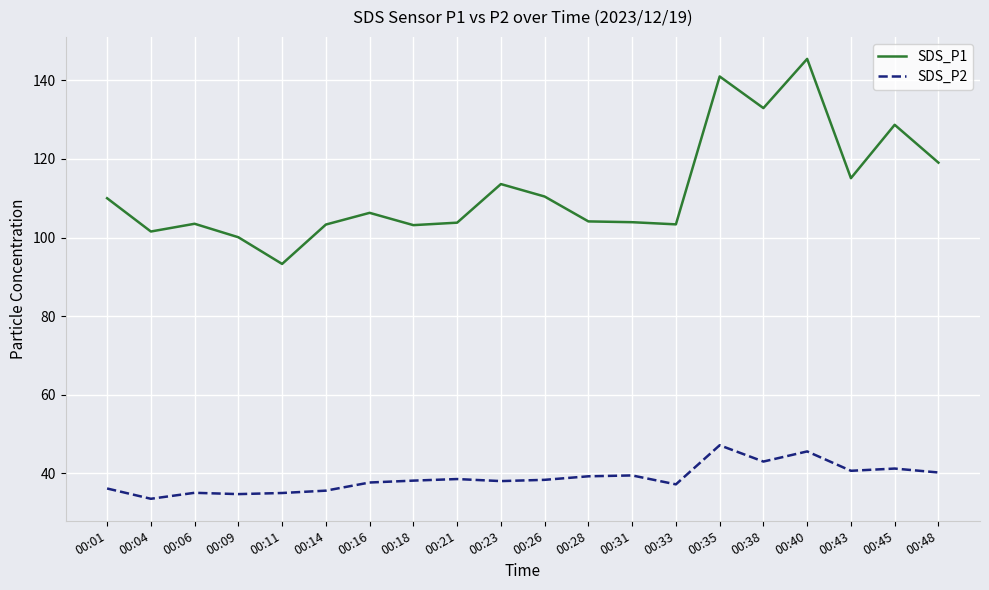

What is the minimum value shown in the chart?

33.5